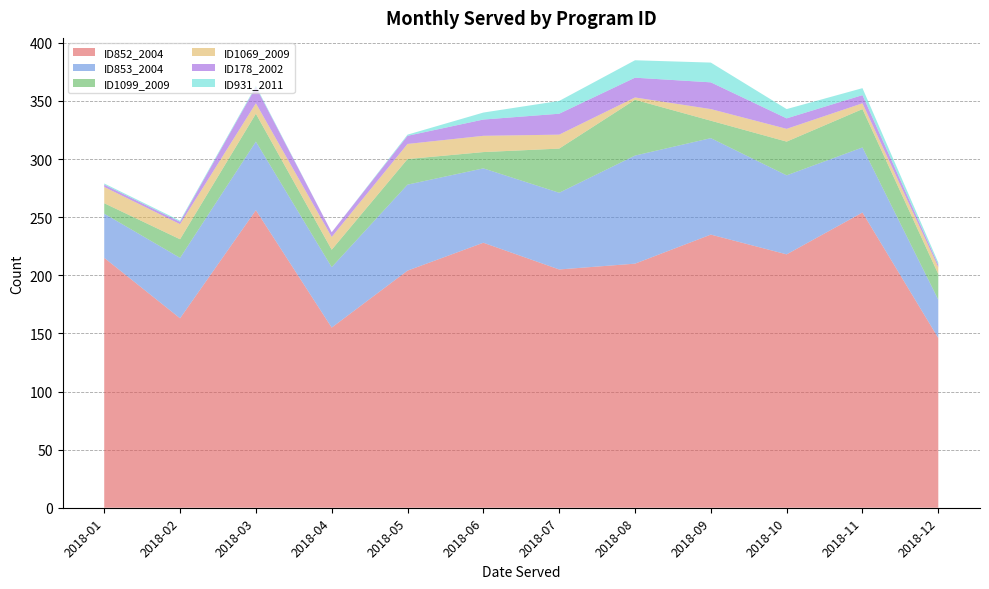

Reading left to right, what are all the values shown in this chart?

ID852_2004: 215	163	256	155	204	228	205	210	235	218	254	146
ID853_2004: 38	52	59	52	74	64	66	93	83	68	56	33
ID1099_2009: 9	16	24	15	22	14	38	48	15	29	33	22
ID1069_2009: 14	13	9	11	13	14	12	2	10	11	5	6
ID178_2002: 2	2	14	4	7	14	18	17	23	9	7	2
ID931_2011: 1	1	1	0	1	6	11	15	17	8	6	2